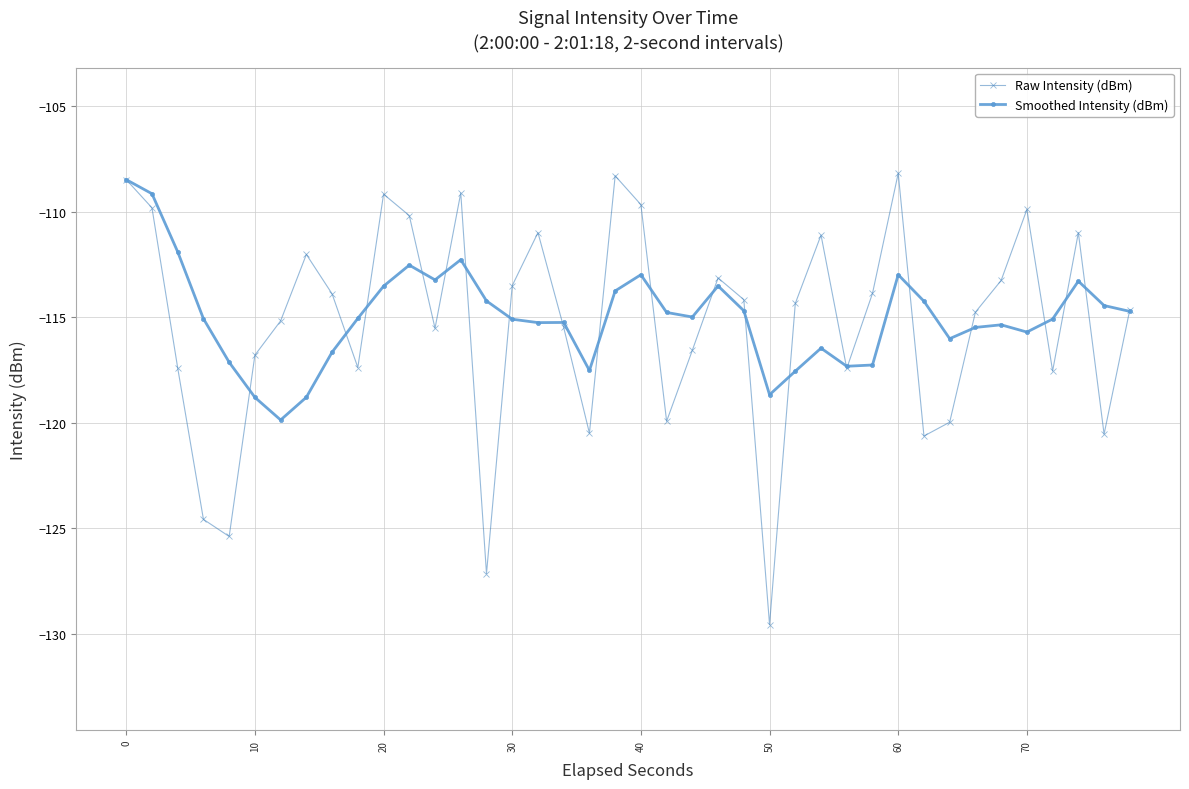

How many lines are shown in the chart?

2